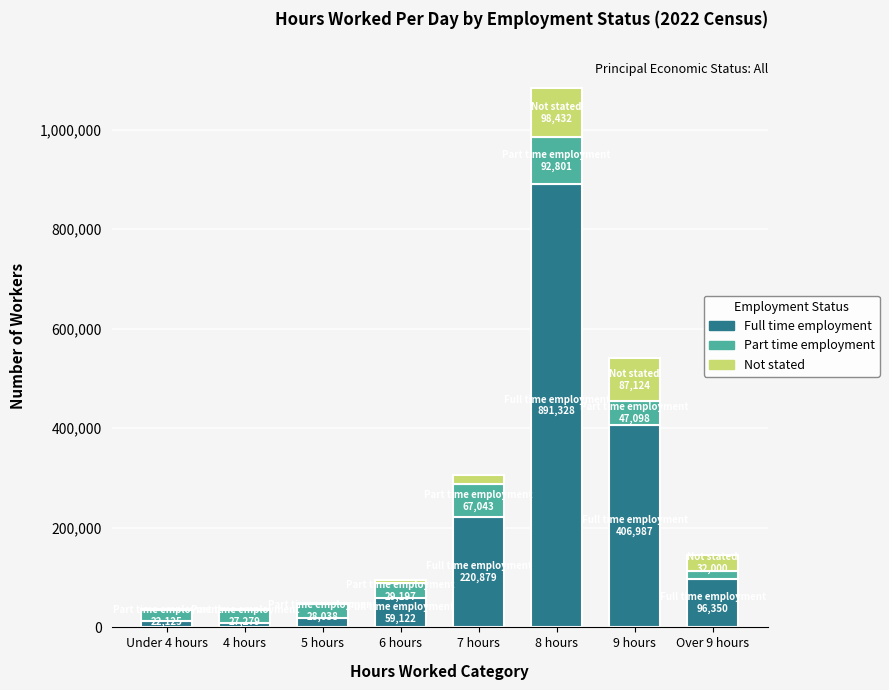

At which category is the sum across all series the highest?

8 hours